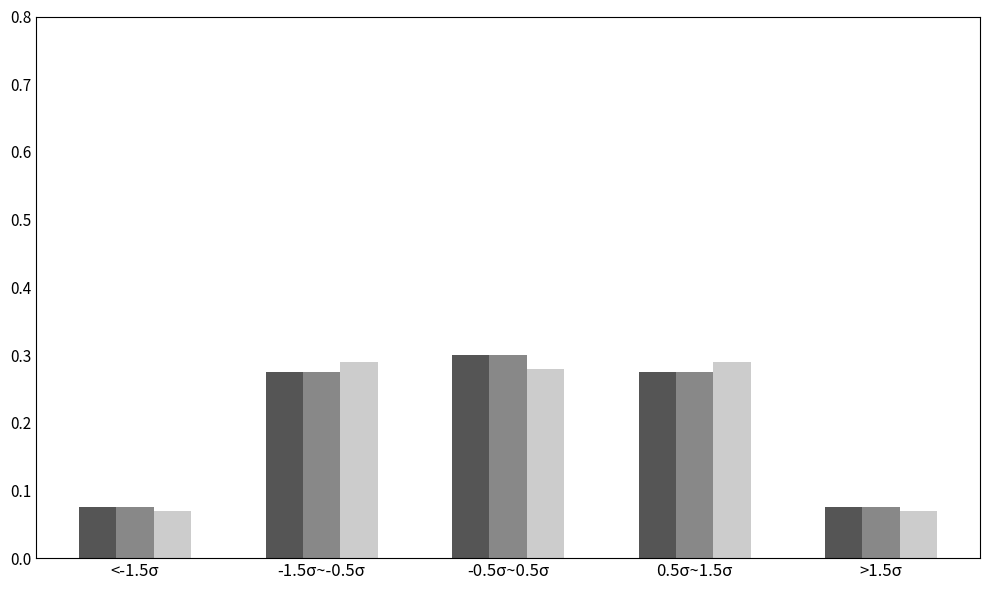

What is the total value across all series at -0.5σ~0.5σ?

0.9